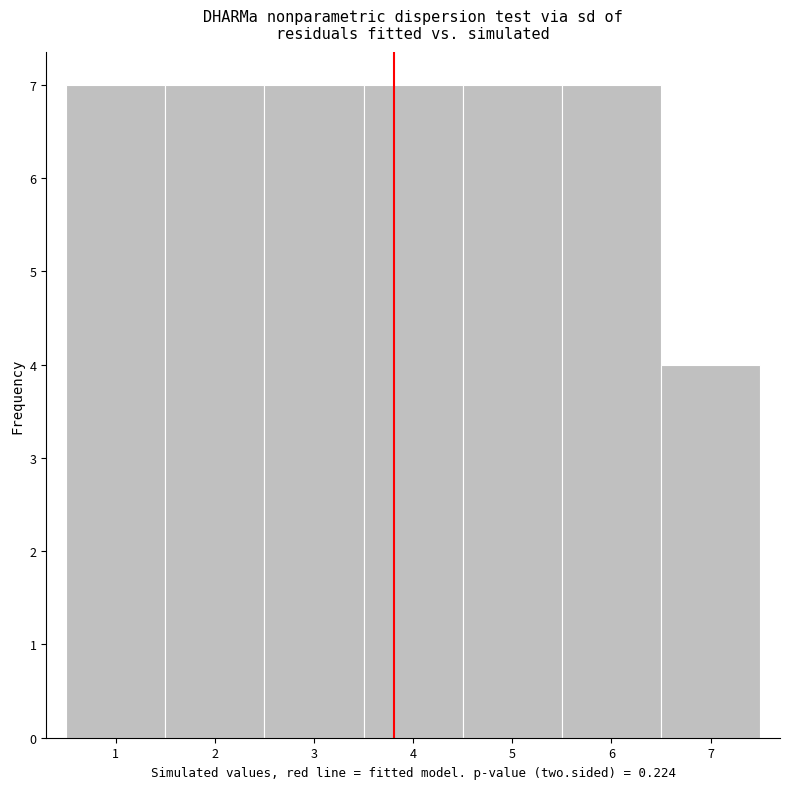

Reading left to right, transcribe this chart: for each bar, give the range it covers on the x-axis and its height. The values are not printed on the chart, so give them approximately, as read against the axis.

0.5 to 1.5: 7
1.5 to 2.5: 7
2.5 to 3.5: 7
3.5 to 4.5: 7
4.5 to 5.5: 7
5.5 to 6.5: 7
6.5 to 7.5: 4